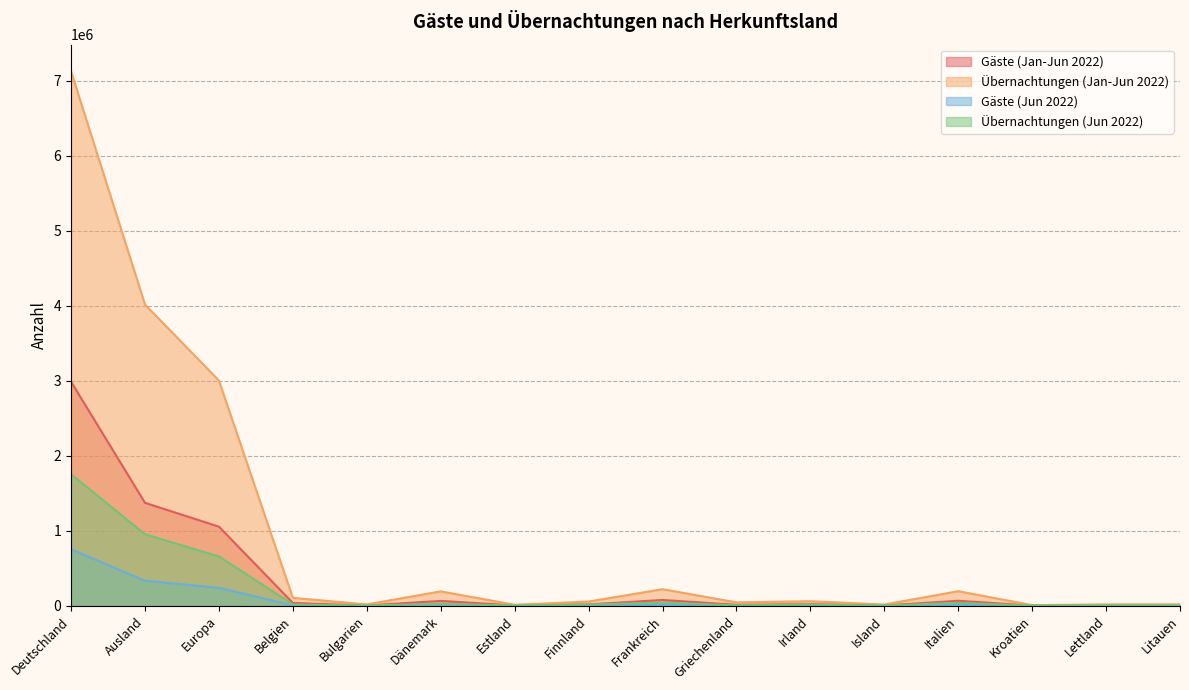

Between Deutschland and Finnland, which is larger?

Deutschland